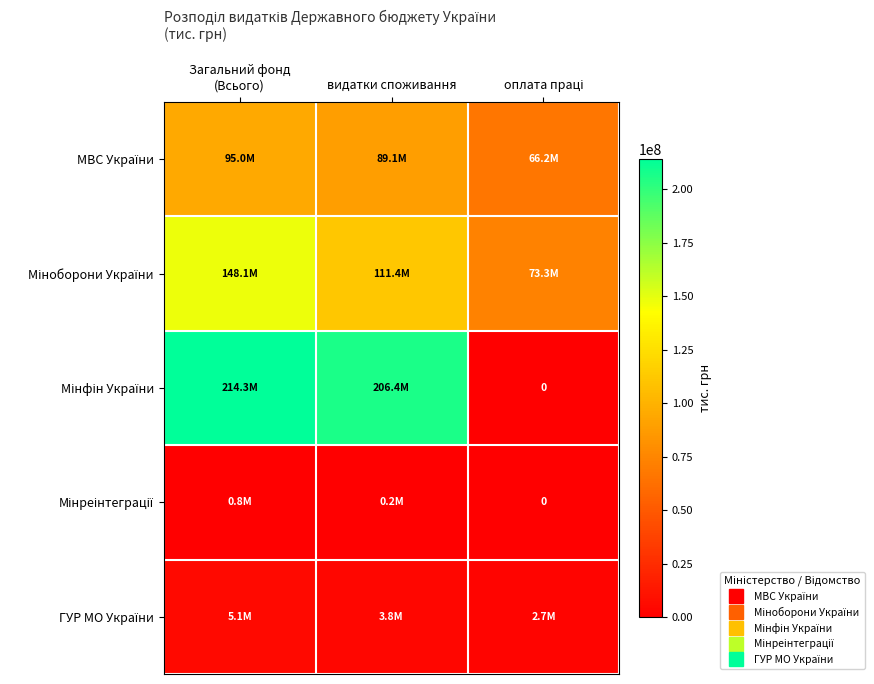

The МВС України series shows 89114144.4 at видатки споживання. True or false?

True